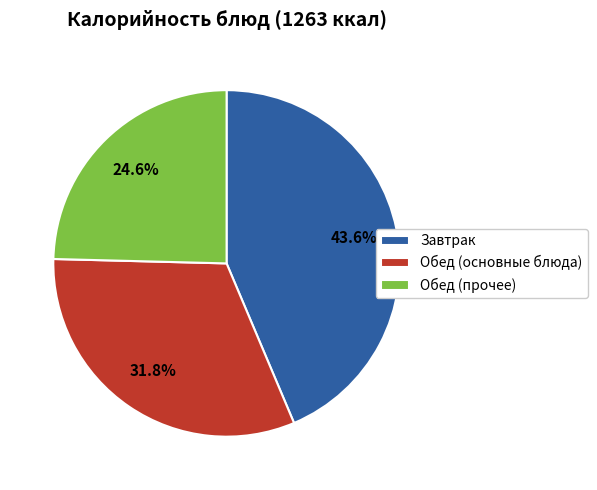

Is the sum of Завтрак and Обед (прочее) greater than half?

Yes